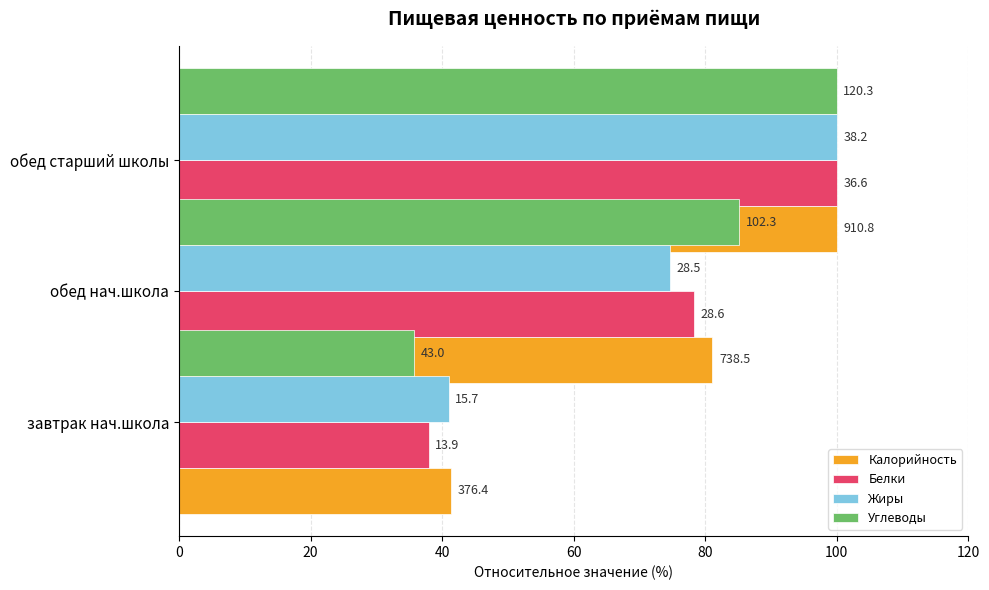

The value of Углеводы at 40 is 174.7. True or false?

False